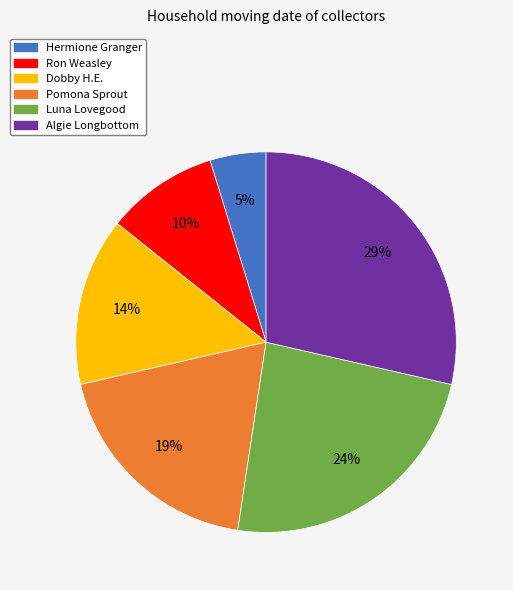

Between Ron Weasley and Luna Lovegood, which is larger?

Luna Lovegood